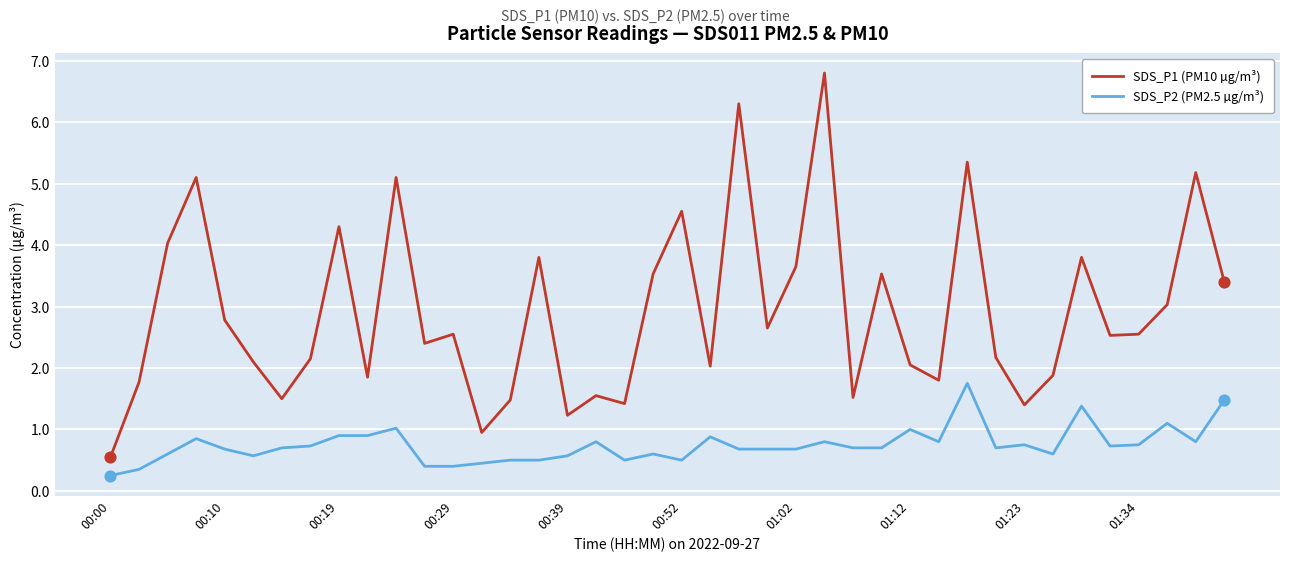

Which series has the largest total across all categories?

SDS_P1 (PM10 µg/m³)